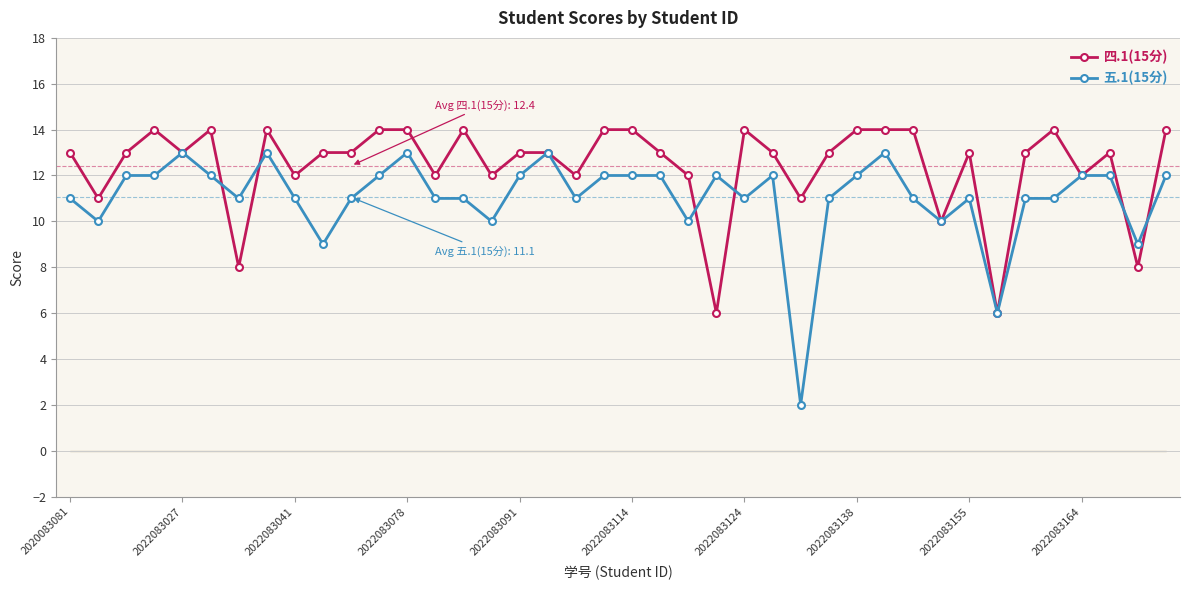

What is the minimum value for 四.1(15分)?

6